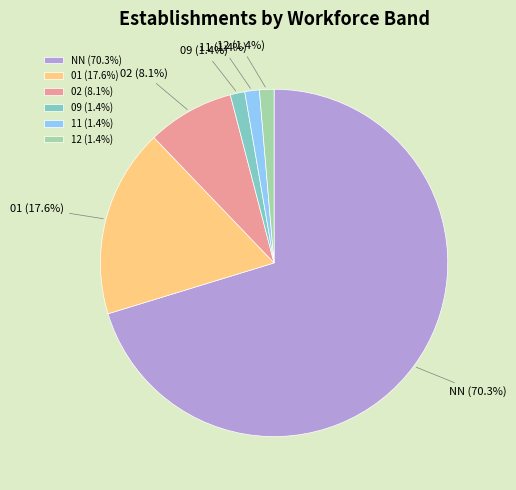

How many segments does this pie chart have?

6